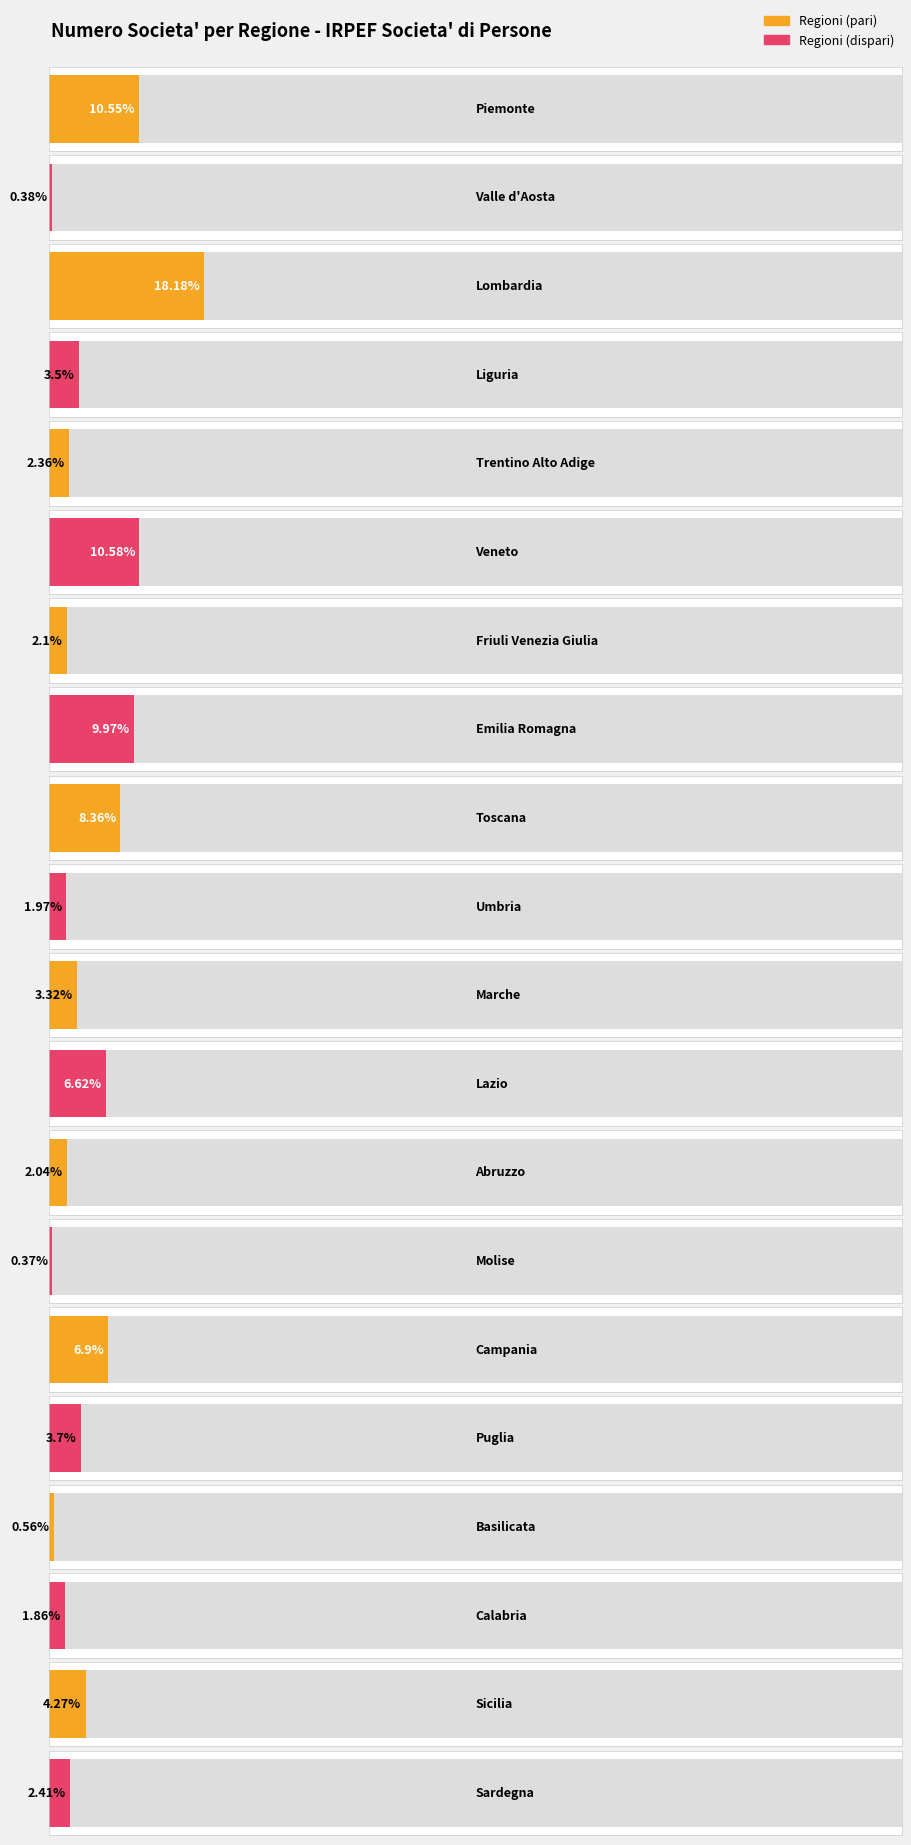

Reading left to right, what are all the values shown in this chart?

Frequenza: 107760.0	3832.0	185628.0	35743.0	24132.0	108035.0	21409.0	101825.0	85412.0	20150.0	33945.0	67569.0	20880.0	3781.0	70498.0	37767.0	5679.0	18944.0	43654.0	24575.0
Percentuale: 10.6	0.4	18.2	3.5	2.4	10.6	2.1	10.0	8.4	2.0	3.3	6.6	2.0	0.4	6.9	3.7	0.6	1.9	4.3	2.4